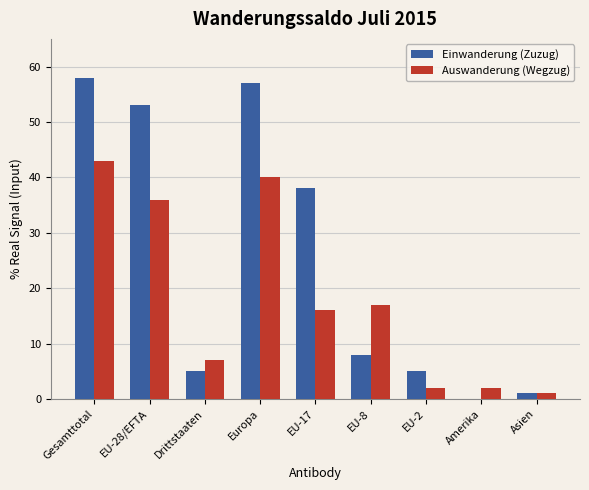

Between Drittstaaten and Asien, which series saw the biggest shift?

Auswanderung (Wegzug)